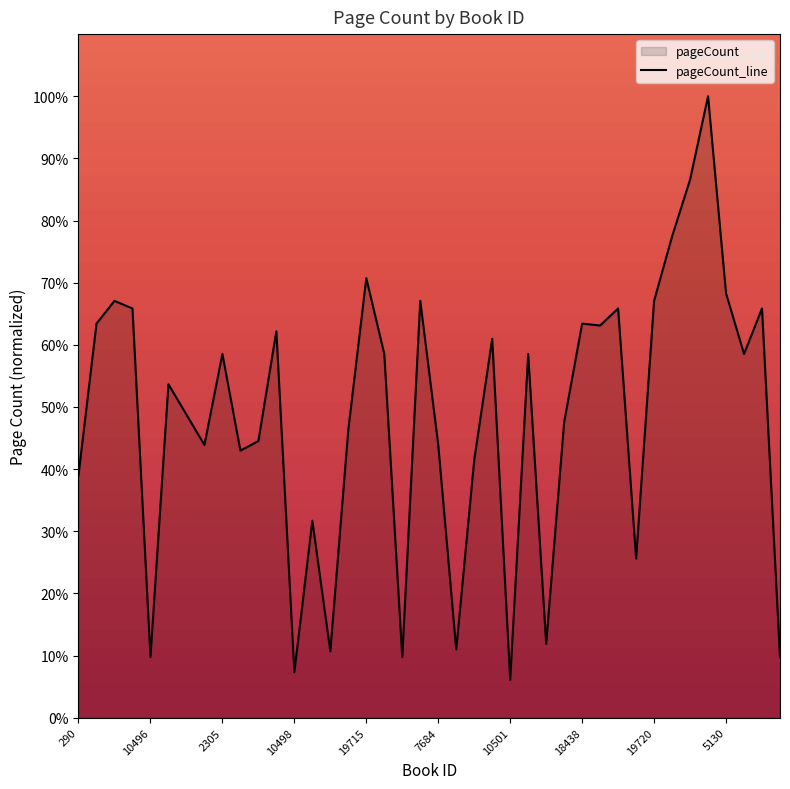

Where is the first local maximum?

1436